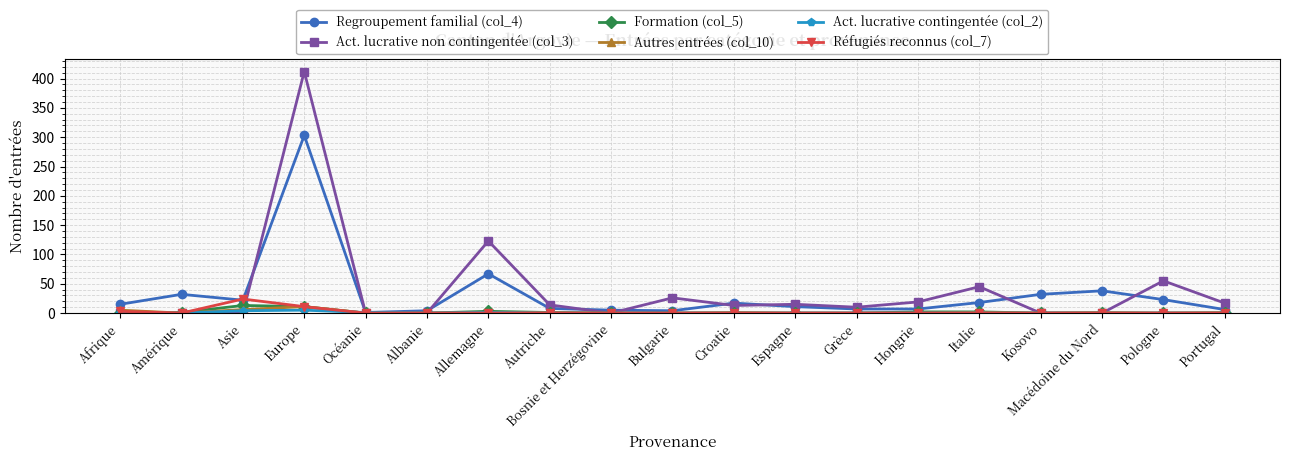

Is the value of Autres entrées (col_10) at Hongrie greater than the value of Regroupement familial (col_4) at Afrique?

No